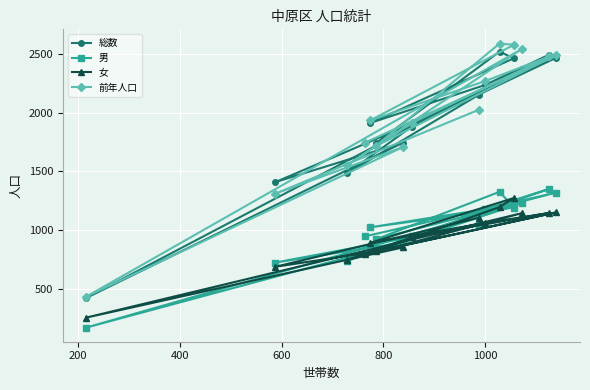

How many lines are shown in the chart?

4